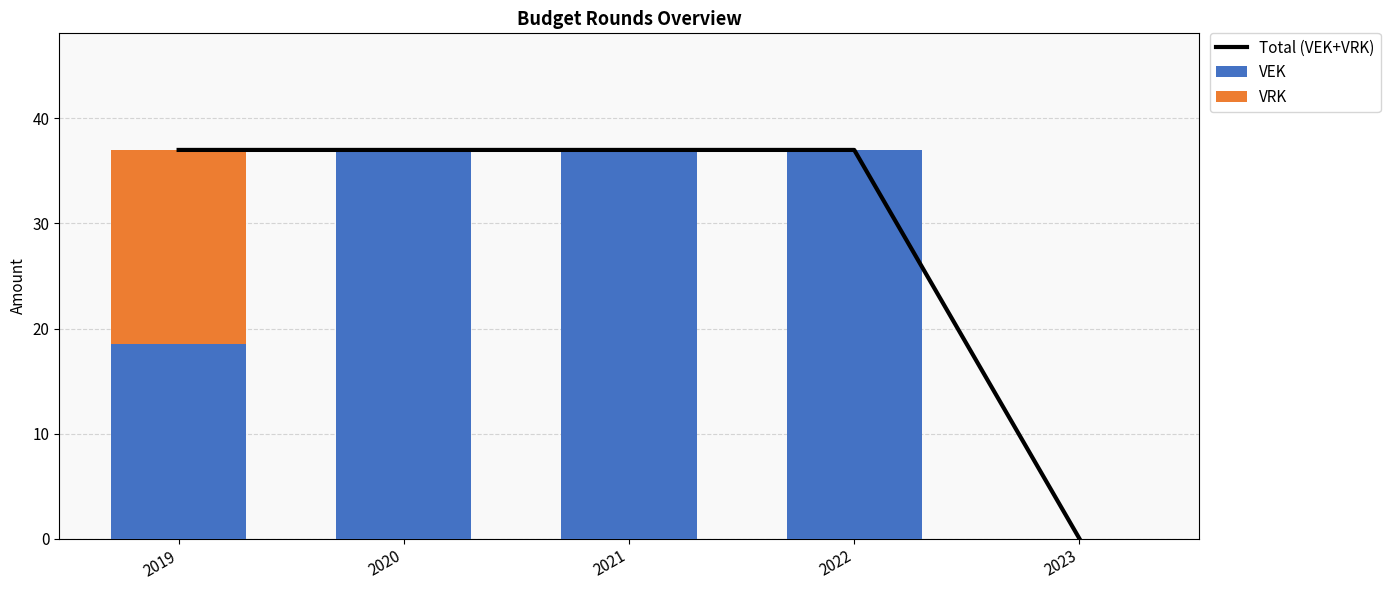

Which series has the largest range (max minus min)?

Total (VEK+VRK)